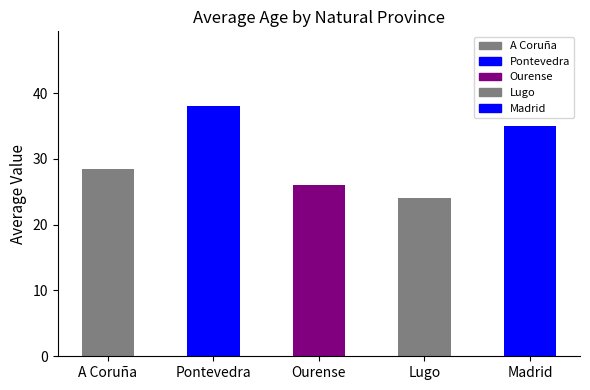

What is the label of the 3rd bar from the right?

Ourense